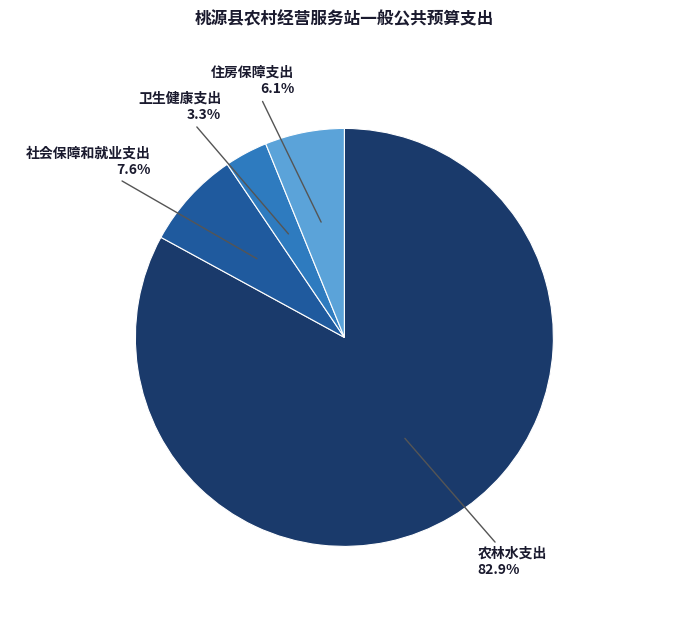

The 农林水支出 slice represents 97% of the pie. True or false?

False